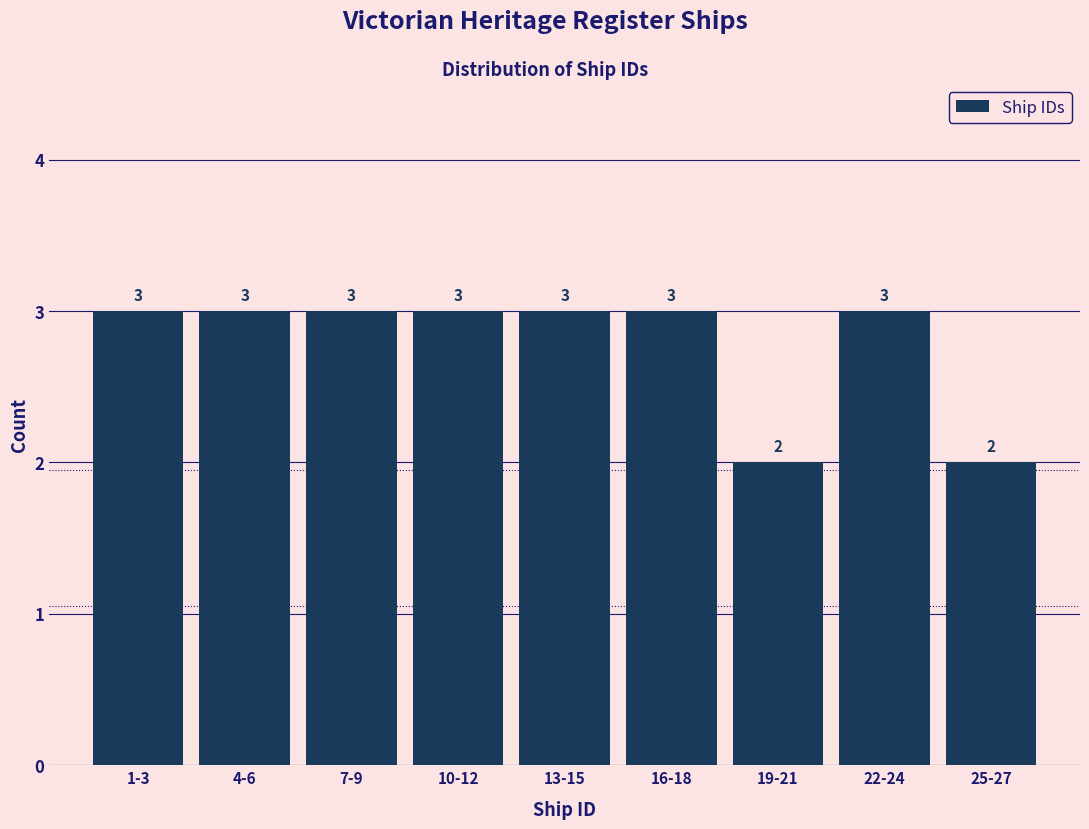

Reading left to right, extract all data points from this chart.

3	3	3	3	3	3	2	3	2